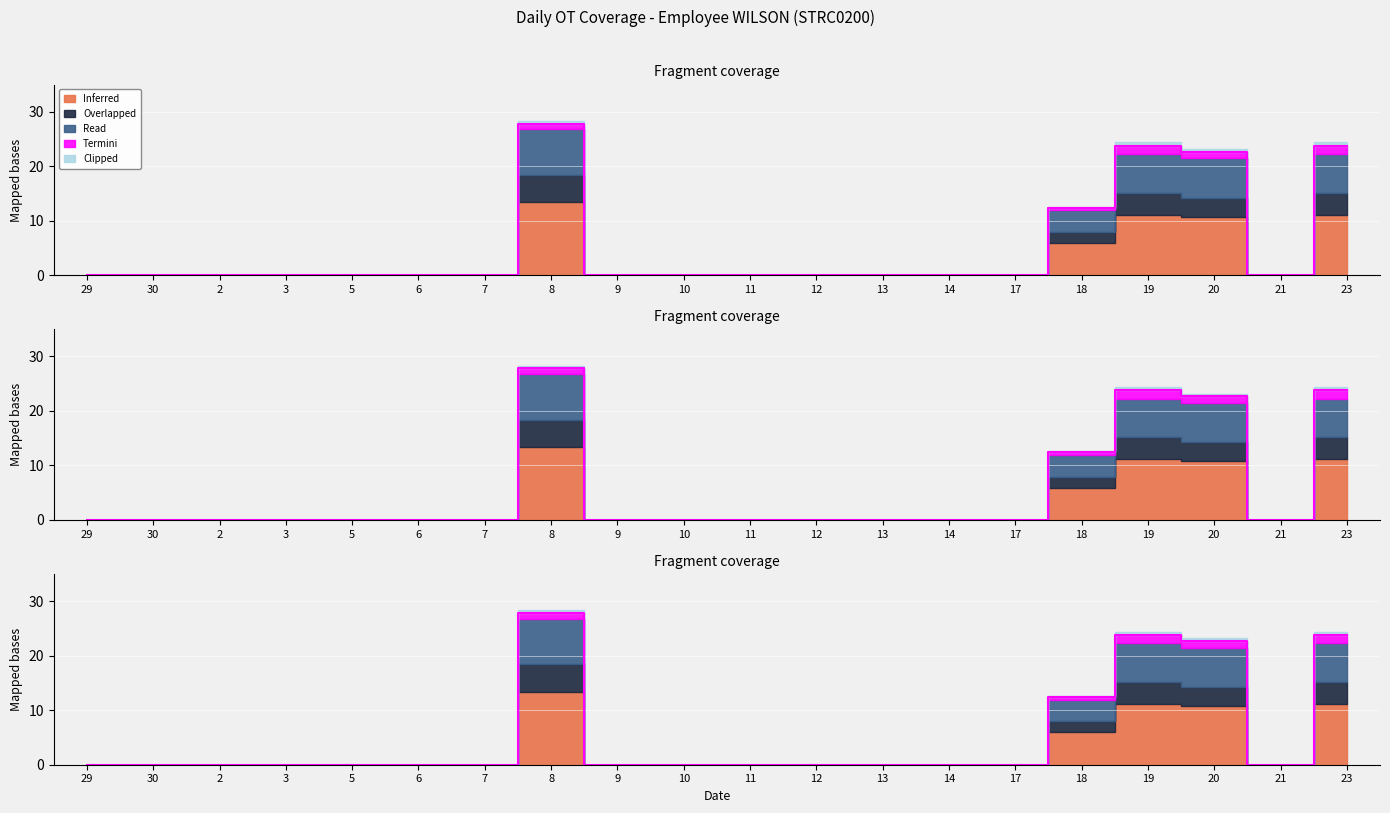

List the labels in order of Inferred value, largest first.

8, 19, 23, 20, 18, 29, 30, 2, 3, 5, 6, 7, 9, 10, 11, 12, 13, 14, 17, 21